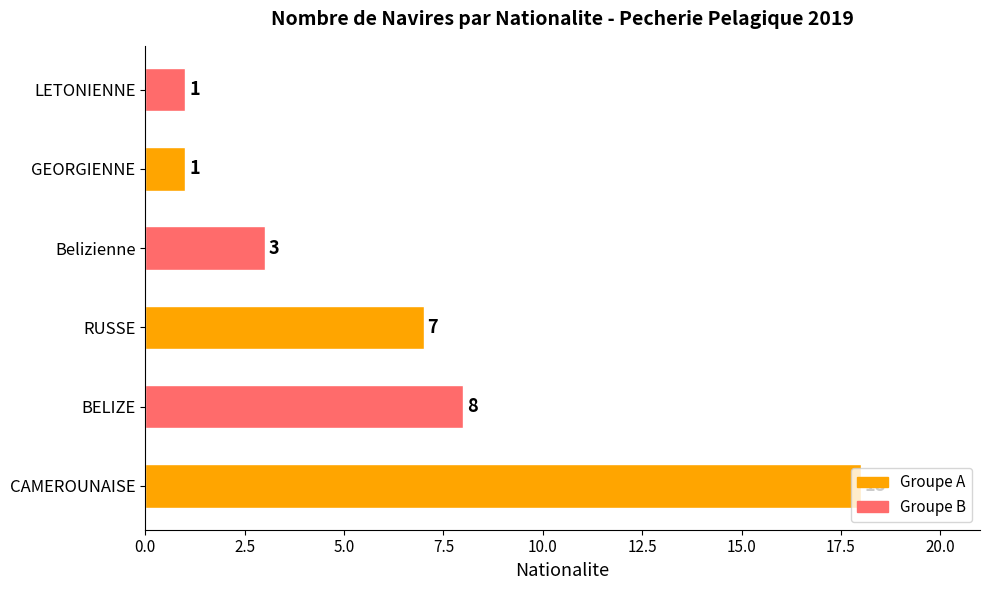

How many bars are there in total?

6